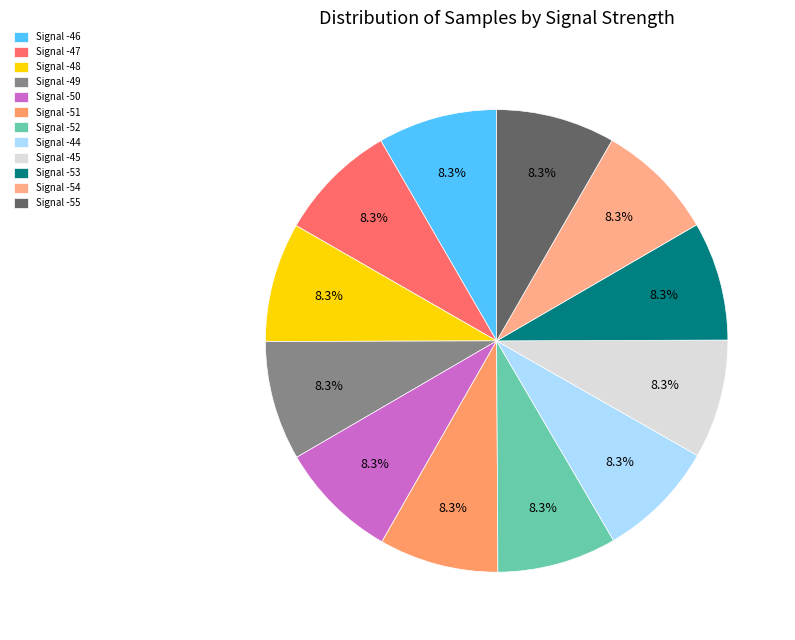

To the nearest percent, what portion does Signal -53 represent?

8%